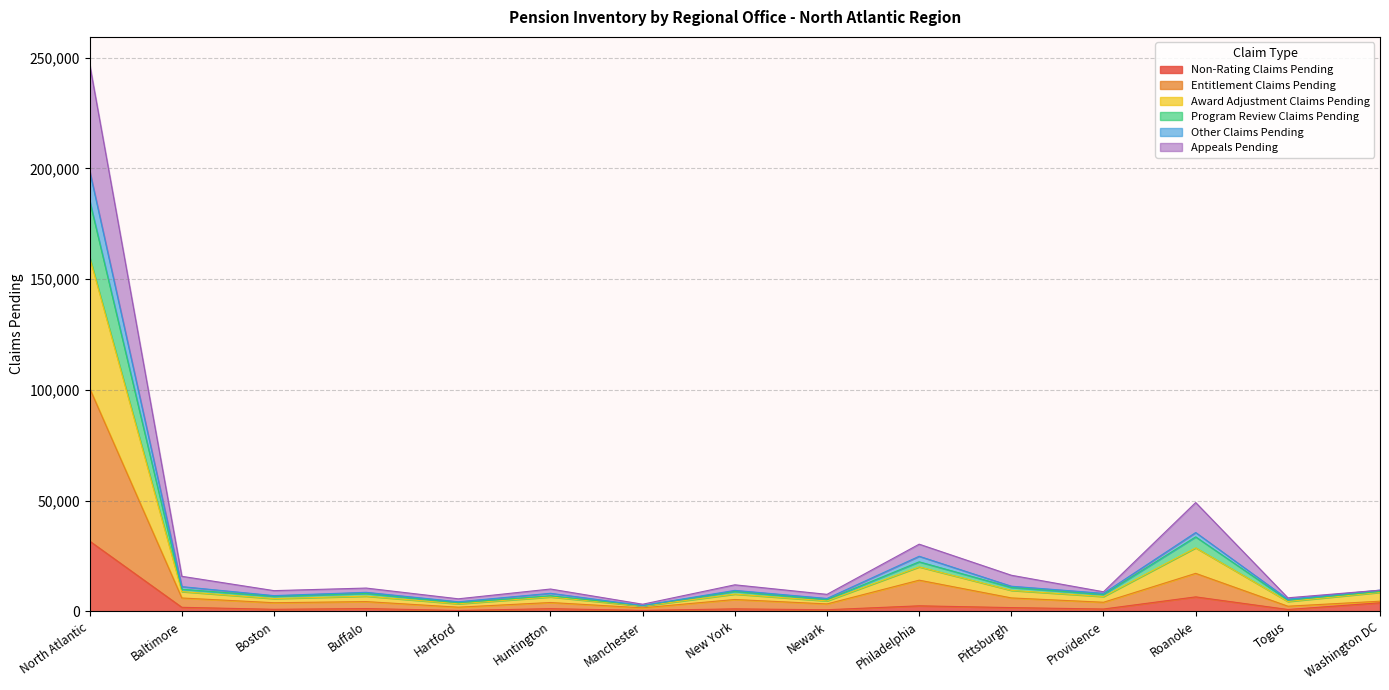

At which category is the sum across all series the highest?

North Atlantic